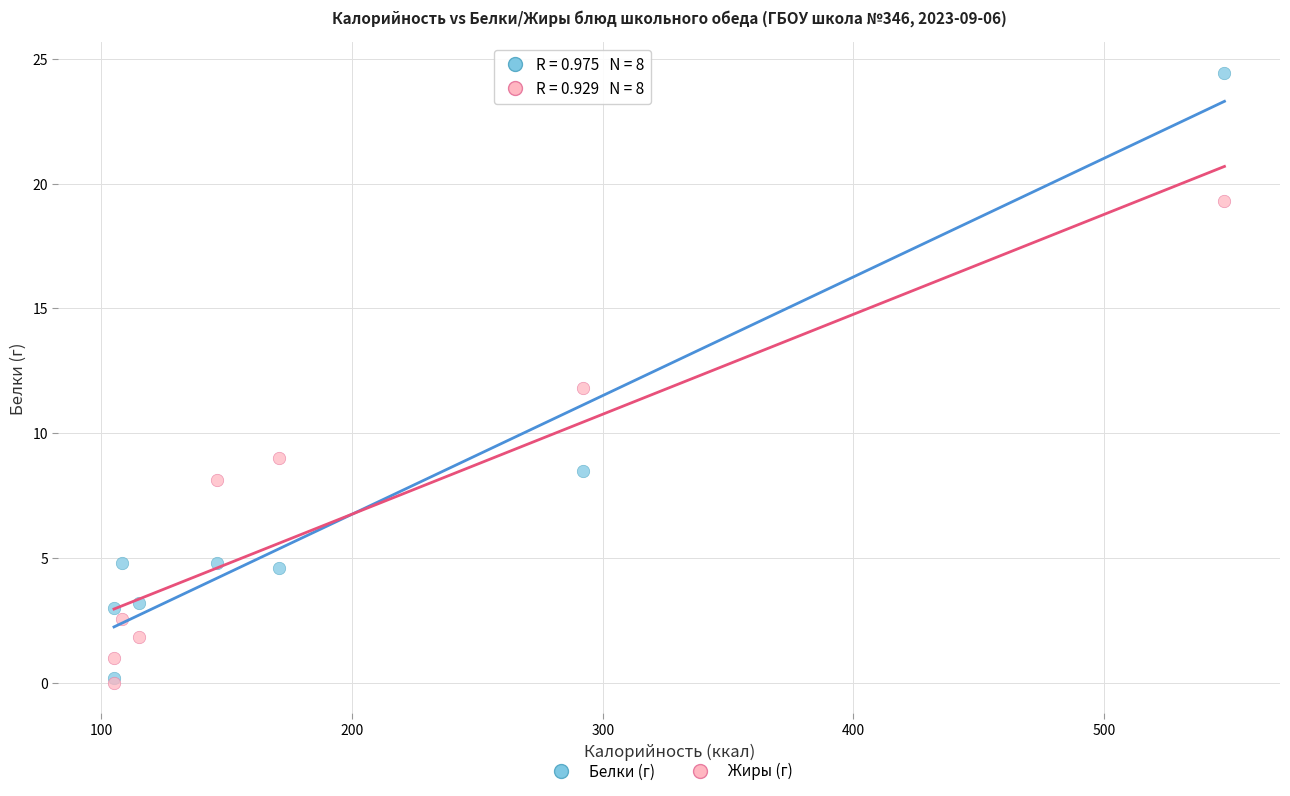

Which series contains the highest Y value?

Белки (г)